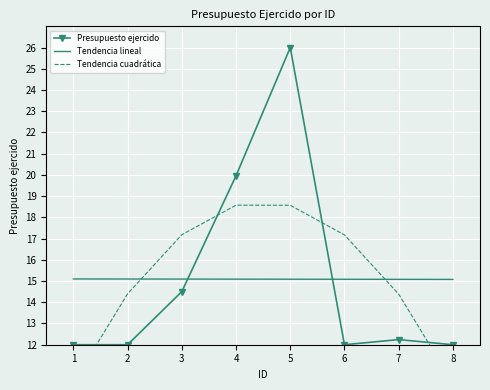

At 5, list the series in order from smallest to largest.

Tendencia lineal, Tendencia cuadrática, Presupuesto ejercido